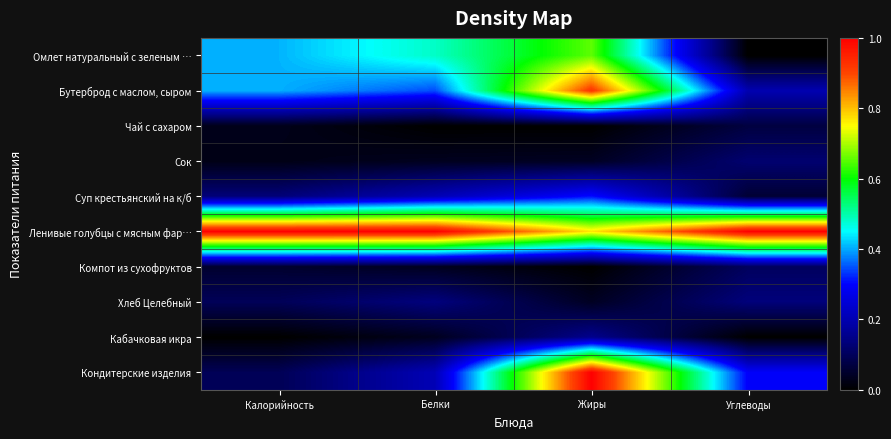

Count the number of categories in the chart.

4